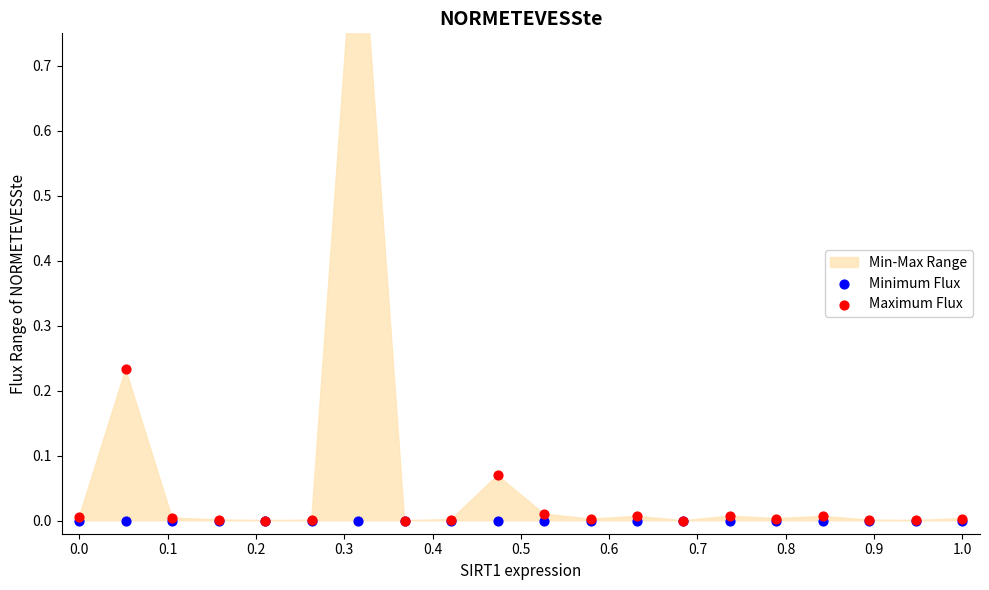

Which series contains the lowest Y value?

Minimum Flux